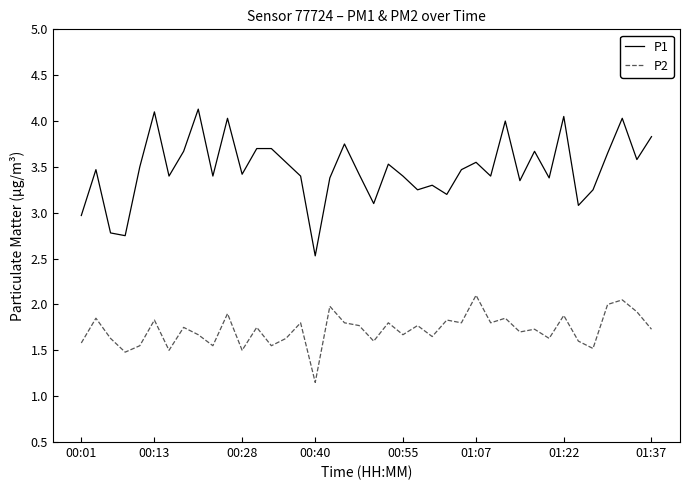

True or false: P1 and P2 intersect in this chart.

False